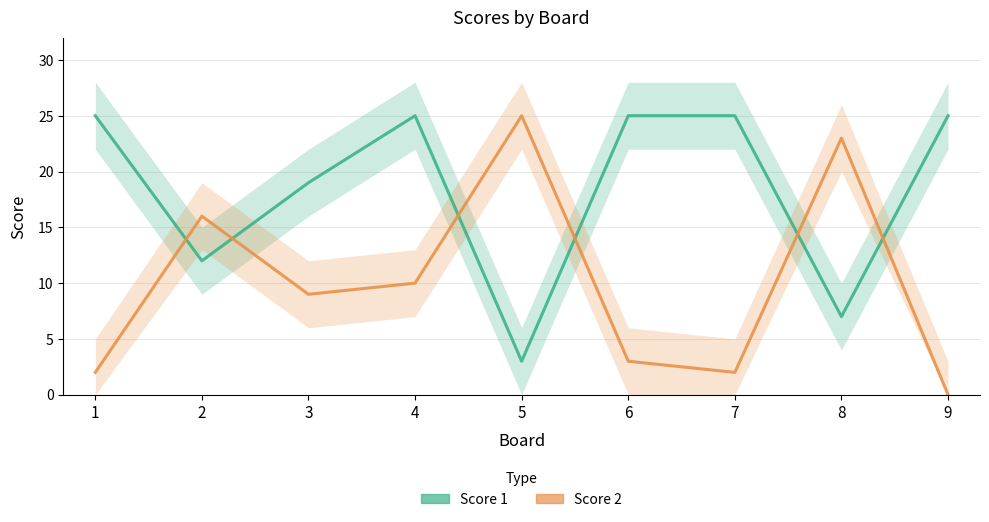

Which series has the largest total across all categories?

Score 1